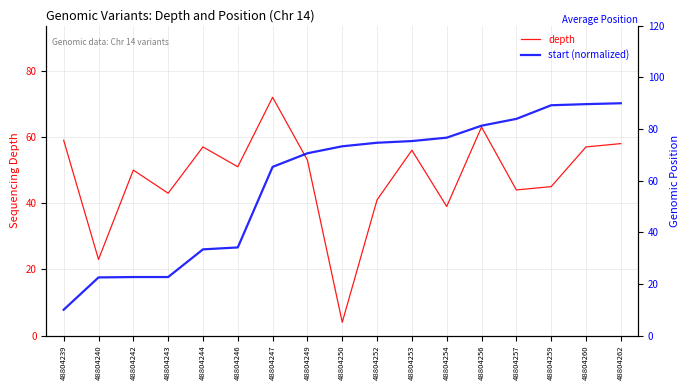

Reading left to right, transcribe all the data shown in this chart.

depth: 48804239=59.0	48804240=23.0	48804242=50.0	48804243=43.0	48804244=57.0	48804246=51.0	48804247=72.0	48804249=53.0	48804250=4.0	48804252=41.0	48804253=56.0	48804254=39.0	48804256=63.0	48804257=44.0	48804259=45.0	48804260=57.0	48804262=58.0
start (normalized): 48804239=10.0	48804240=22.5	48804242=22.7	48804243=22.7	48804244=33.4	48804246=34.1	48804247=65.3	48804249=70.6	48804250=73.3	48804252=74.7	48804253=75.3	48804254=76.7	48804256=81.3	48804257=83.9	48804259=89.2	48804260=89.7	48804262=90.0